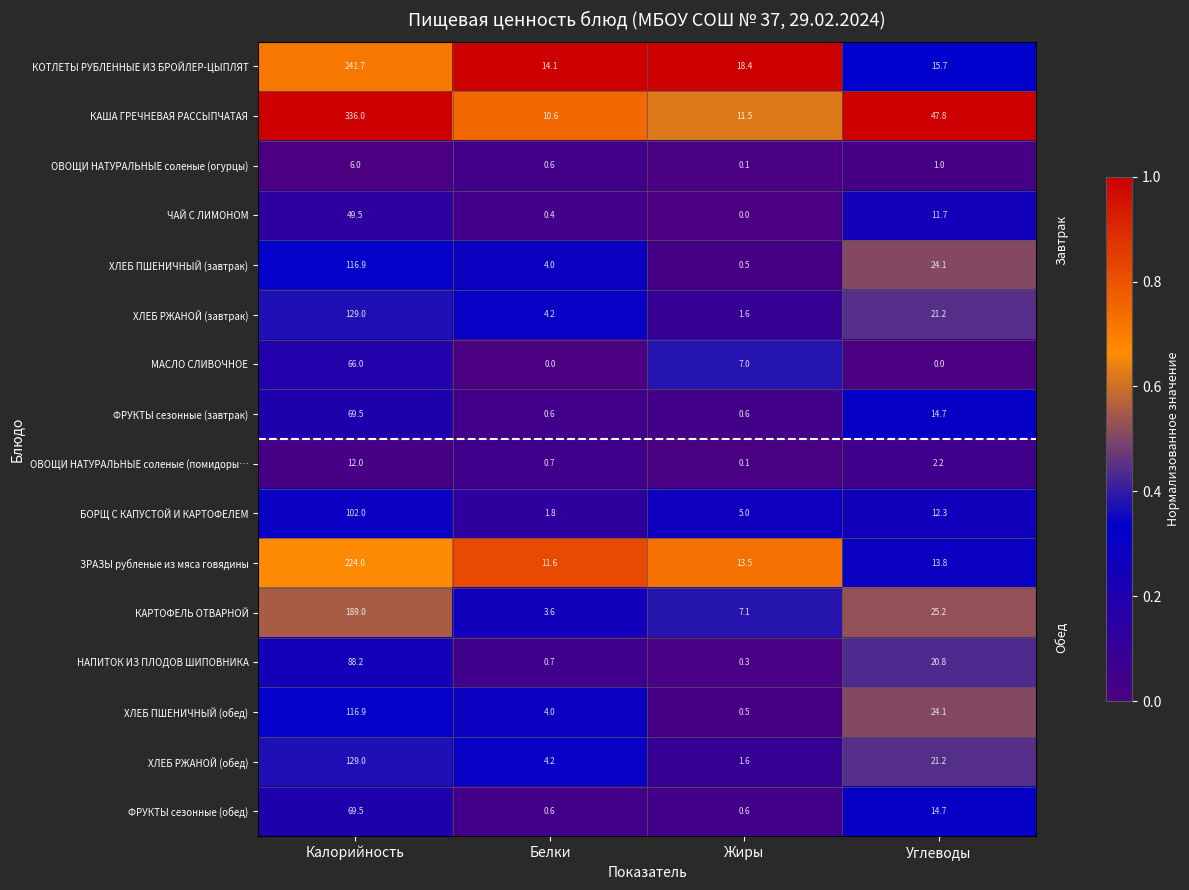

What is the difference between the highest and lowest values at Жиры?

18.4